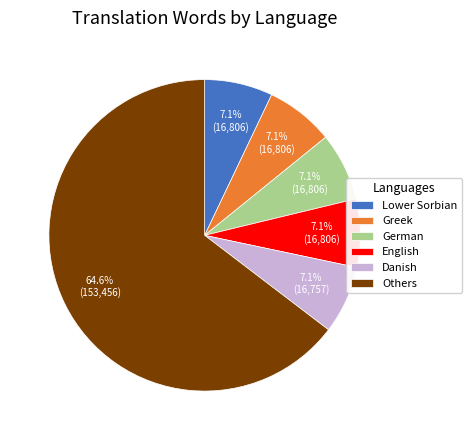

Which slice is the largest?

Others